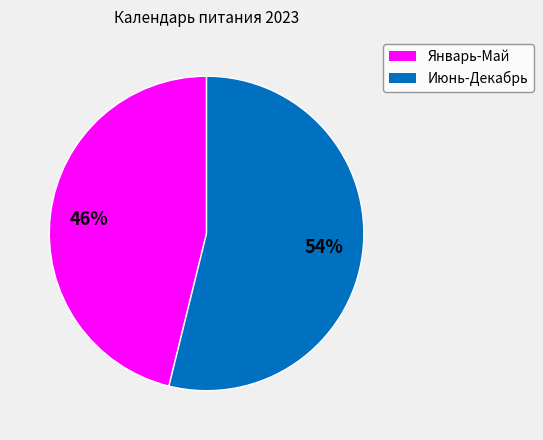

To the nearest percent, what is the average slice percentage?

50%